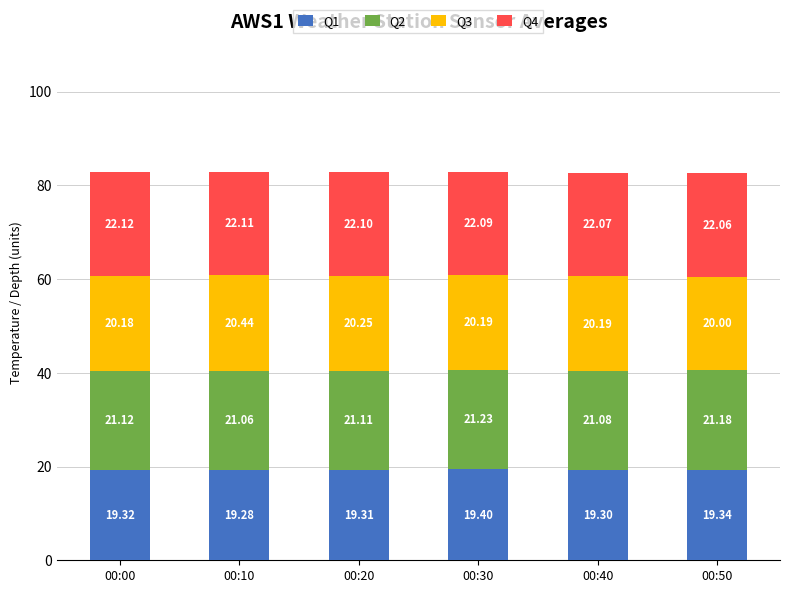

At which category is the sum across all series the highest?

00:30